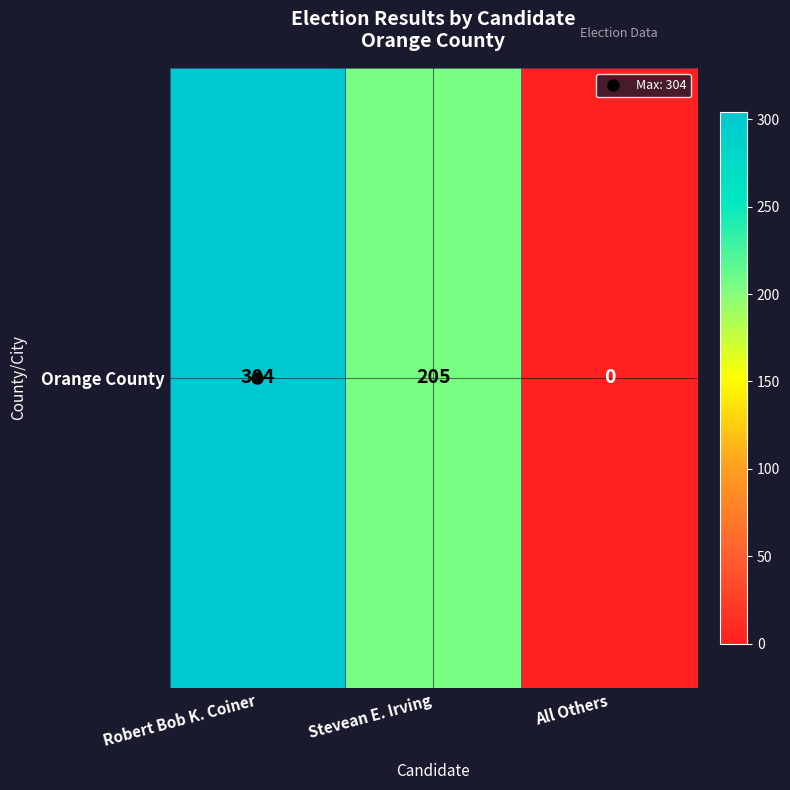

Which category has the highest value across all series?

Robert Bob K. Coiner